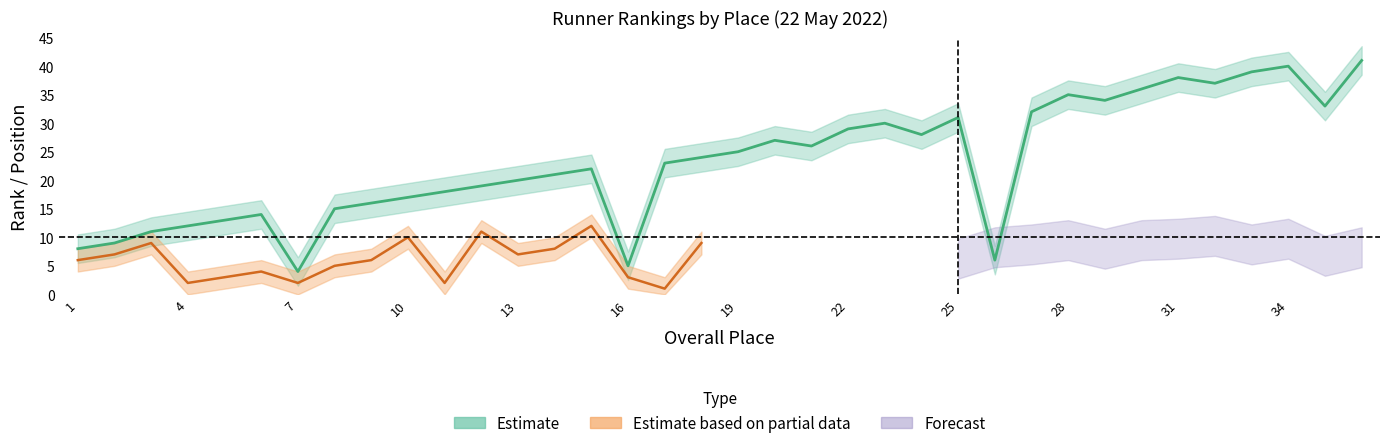

True or false: category_place and age cross at least once.

False